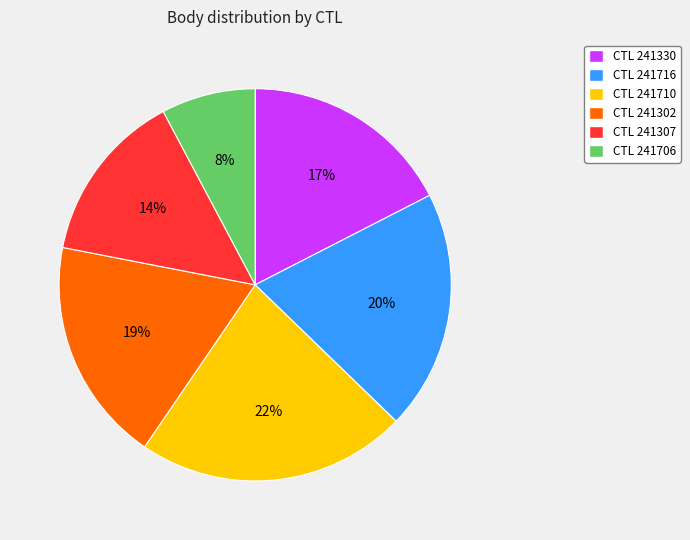

Does any single category account for the majority?

No